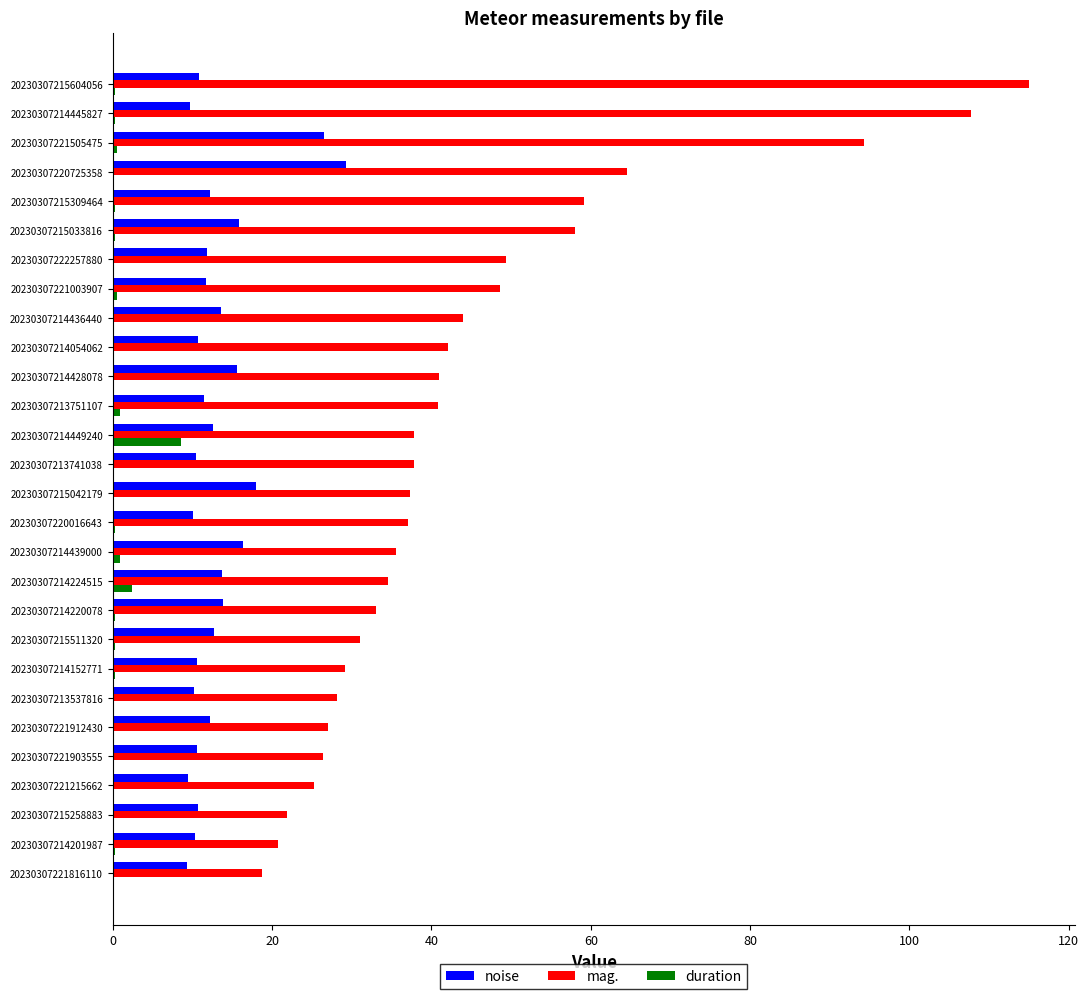

The value of mag. at 20230307221816110 is 24.6. True or false?

False